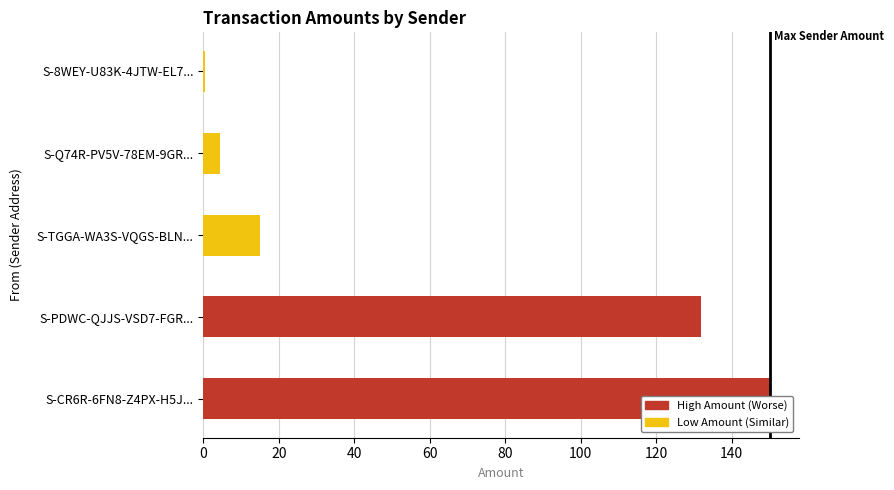

The value at S-CR6R-6FN8-Z4PX-H5J... is 150.3. True or false?

True